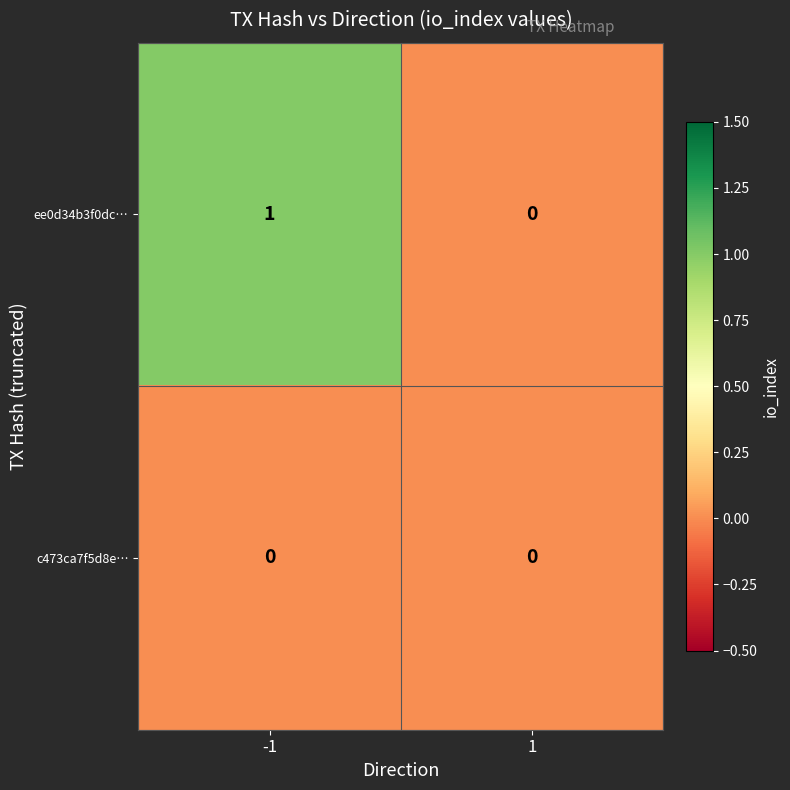

List the series in order of their peak value, highest first.

ee0d34b3f0dc…, c473ca7f5d8e…